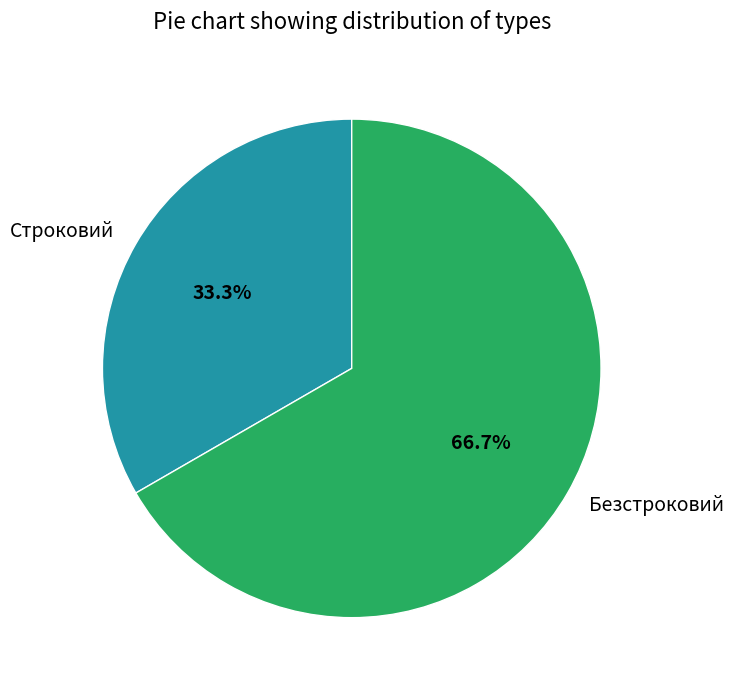

Between Строковий and Безстроковий, which is larger?

Безстроковий